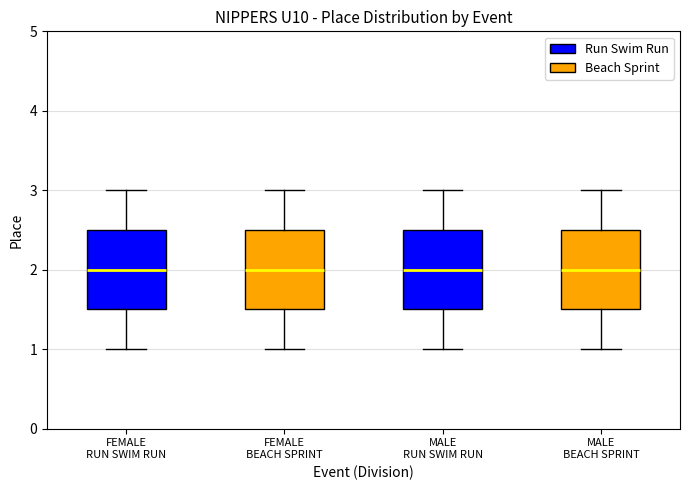

Reading left to right, read every box against the y-axis: the position of its median line, the range the box covers, and the ends of its whiskers. The values are not printed on the chart, so give them approximately, as read against the axis.

FEMALE RUN SWIM RUN: median 2.0, box 1.5 to 2.5, whiskers 1.0 to 3.0
FEMALE BEACH SPRINT: median 2.0, box 1.5 to 2.5, whiskers 1.0 to 3.0
MALE RUN SWIM RUN: median 2.0, box 1.5 to 2.5, whiskers 1.0 to 3.0
MALE BEACH SPRINT: median 2.0, box 1.5 to 2.5, whiskers 1.0 to 3.0